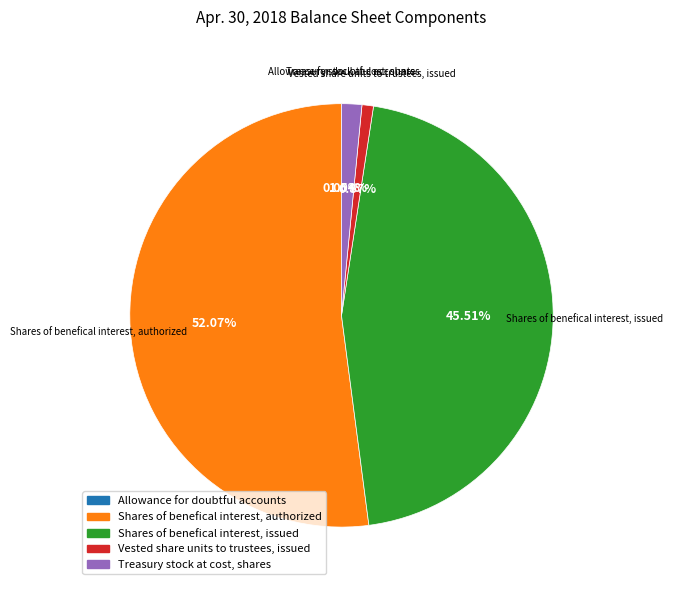

Which slice is the largest?

Shares of benefical interest, authorized